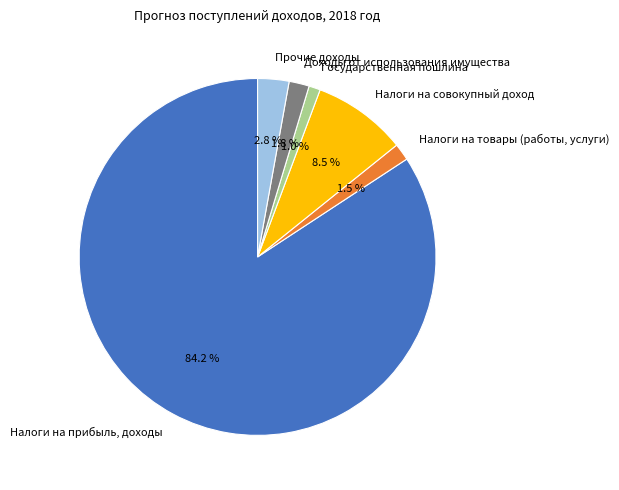

To the nearest percent, what is the average slice percentage?

17%